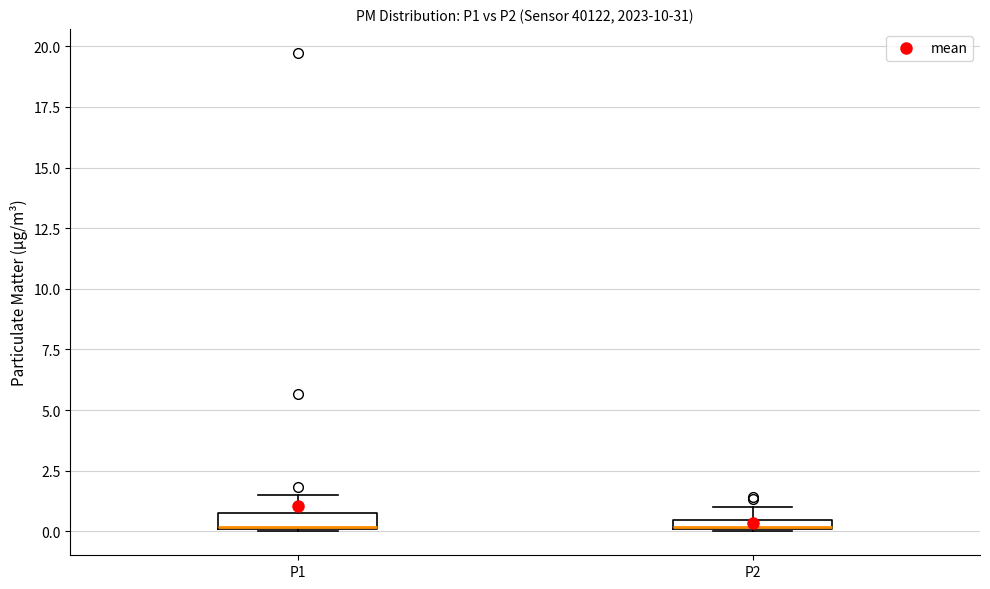

Where is the upper edge of the box for P2 on the y-axis? The values are not printed on the chart, so give them approximately, as read against the axis.

0.5